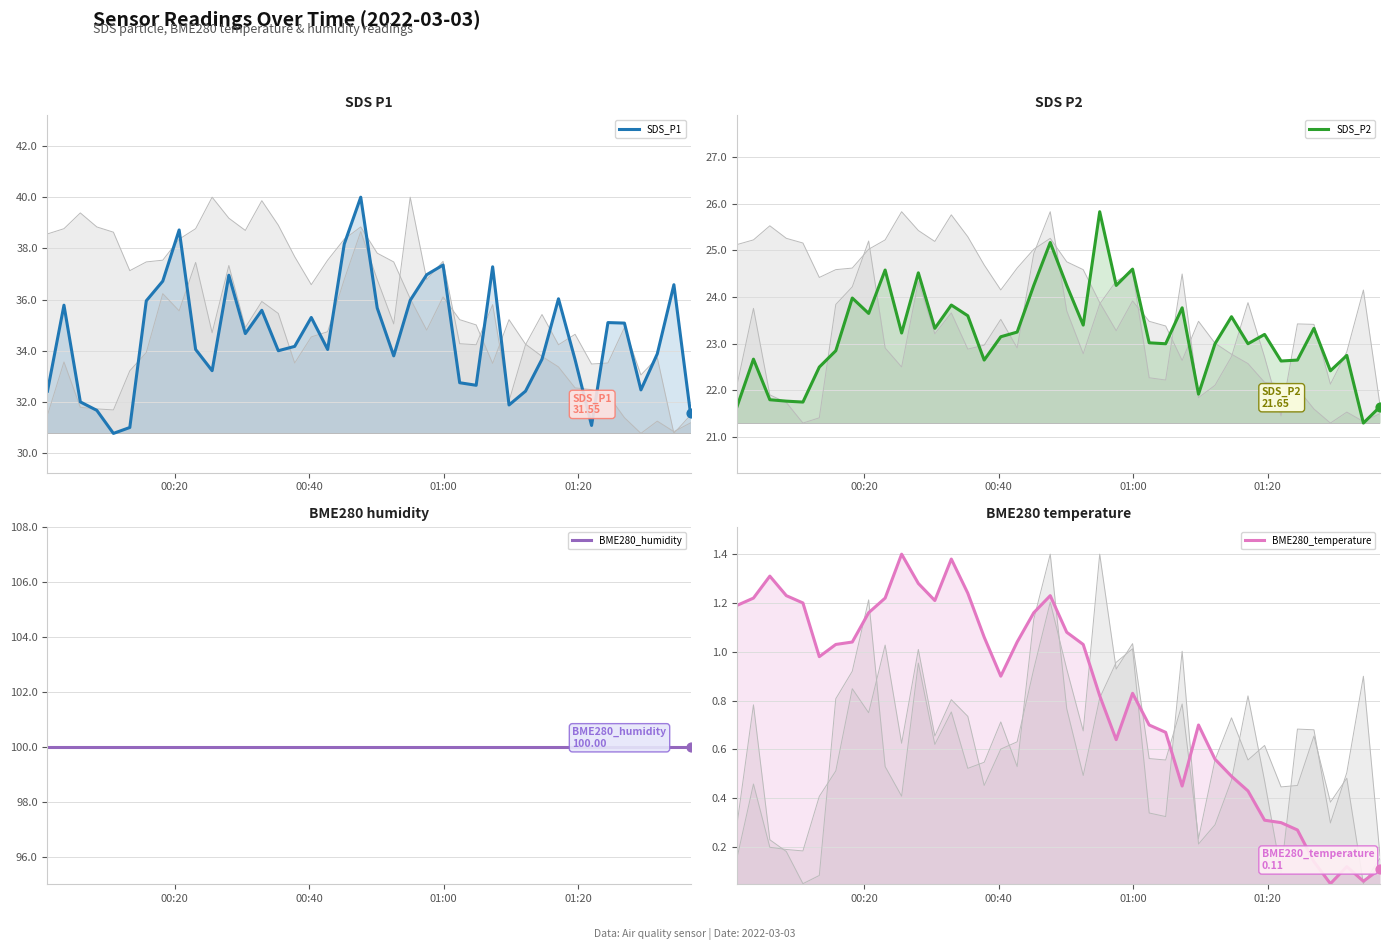

Which series contains the highest Y value?

BME280_humidity